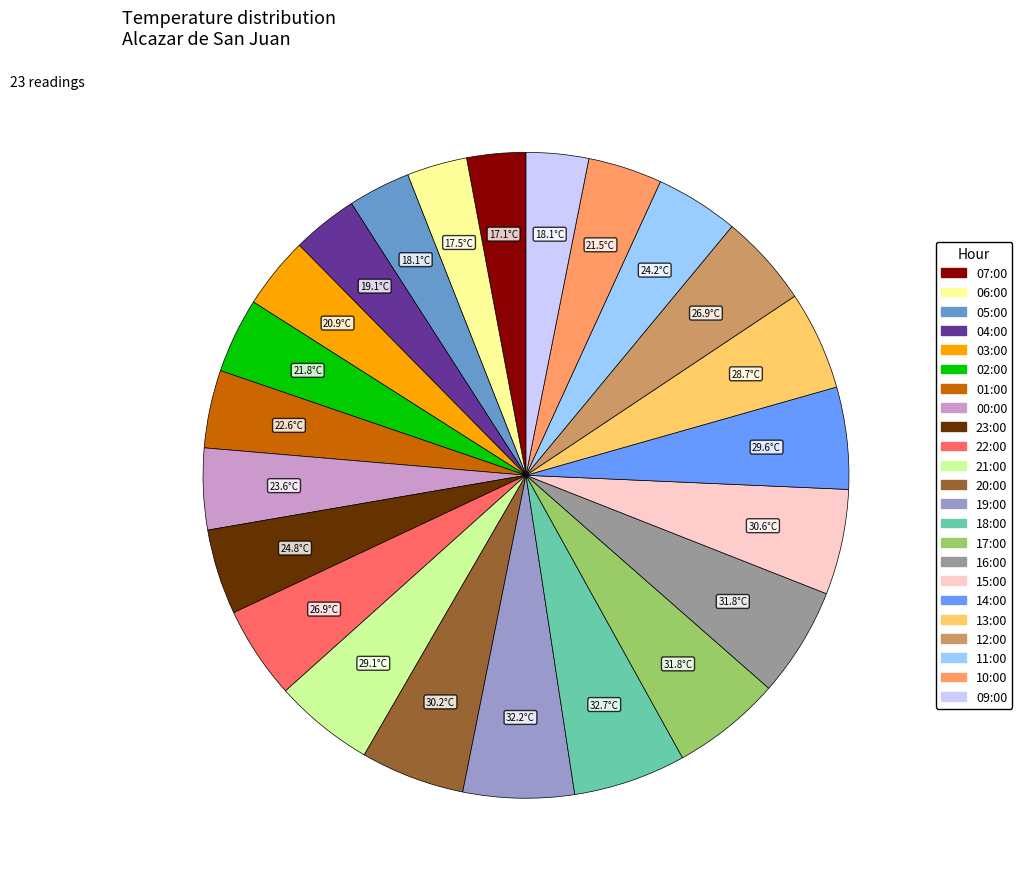

Approximately how many times larger is the value at 16:00 compared to 17:00?

1.0